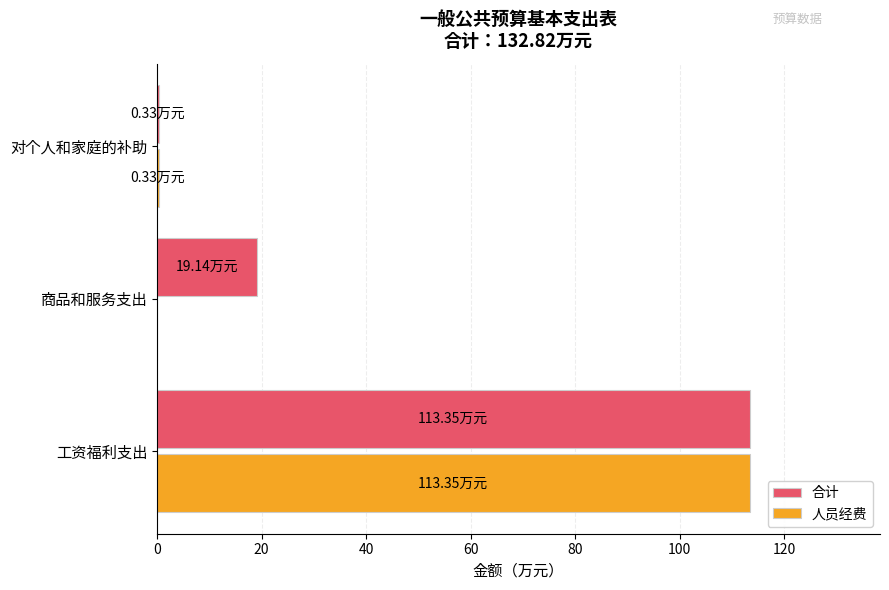

Which category has the highest value across all series?

工资福利支出